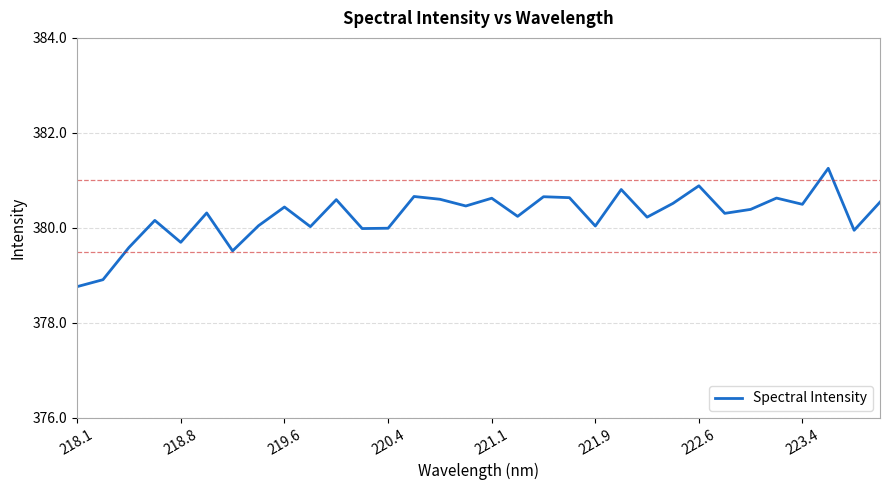

Does the chart display data point markers on the line(s)?

No